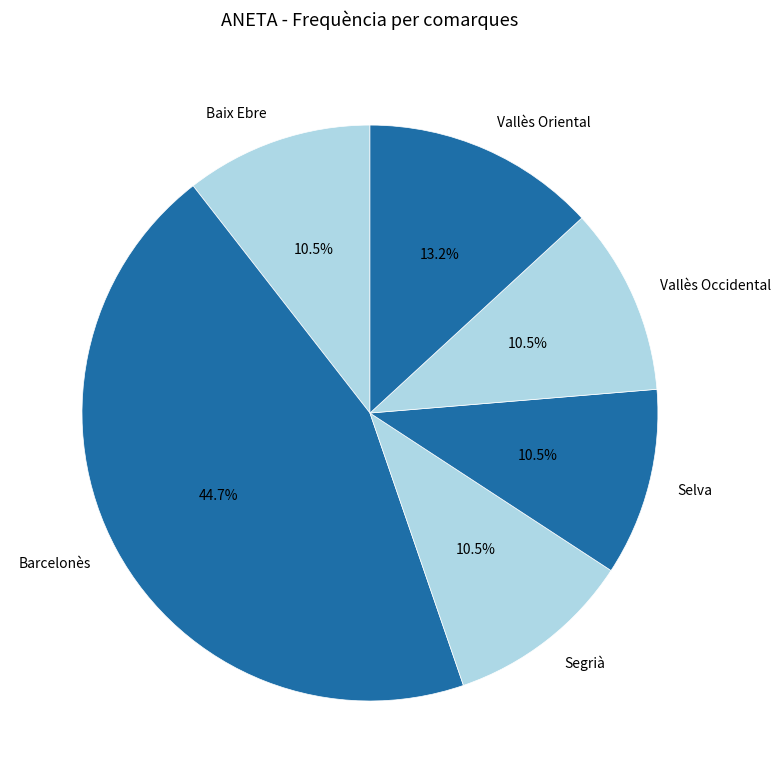

Approximately how many times larger is the value at Segrià compared to Vallès Oriental?

0.8